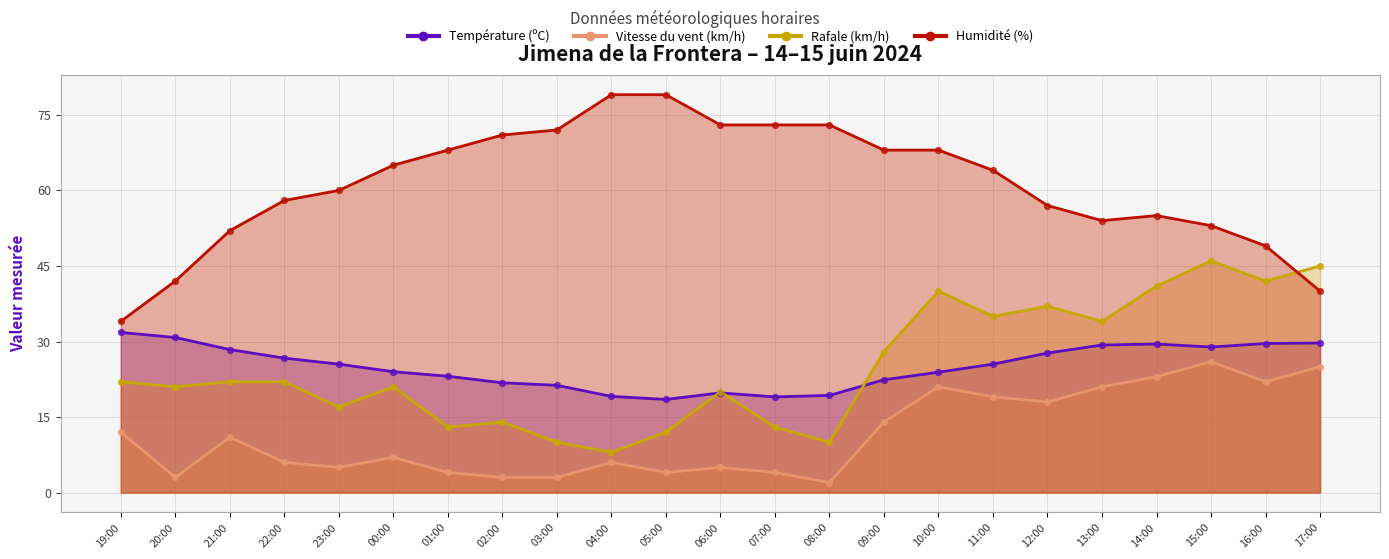

What are all the series names shown in the legend?

Température (ºC), Vitesse du vent (km/h), Rafale (km/h), Humidité (%)